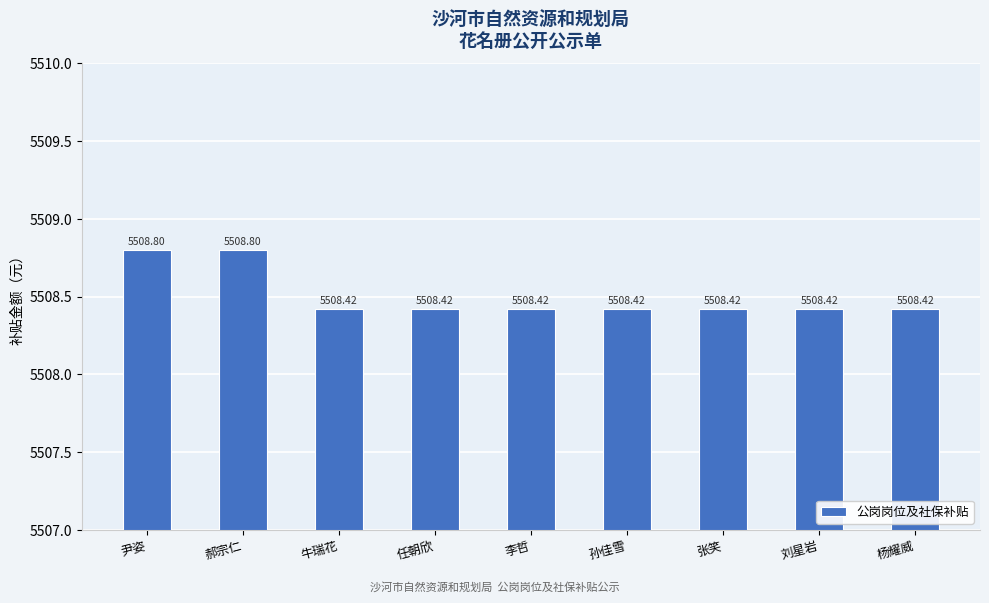

Are the bars horizontal?

No